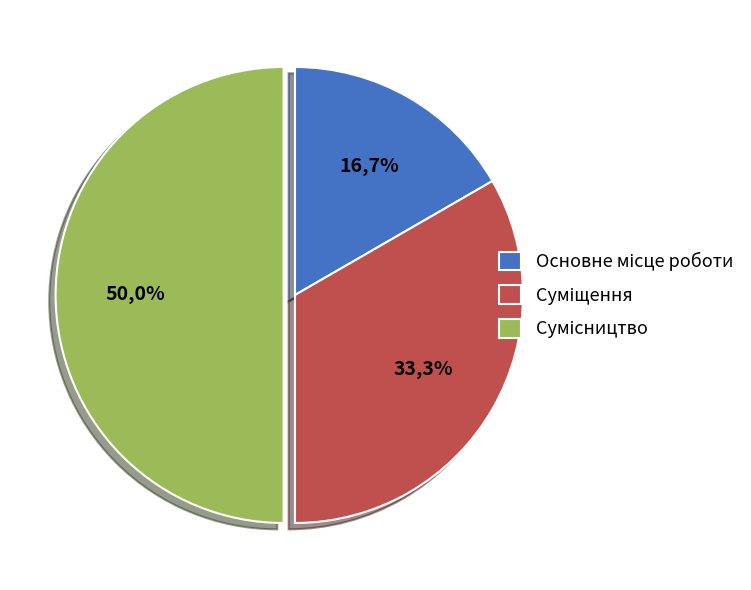

Approximately how many times larger is the value at Основне місце роботи compared to Сумісництво?

0.3